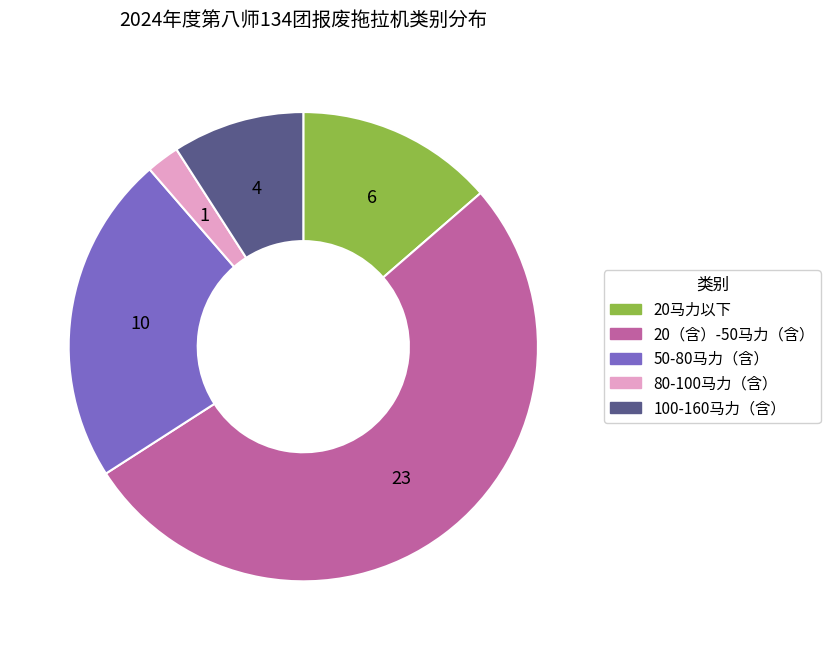

Which slice is the largest?

20（含）-50马力（含）